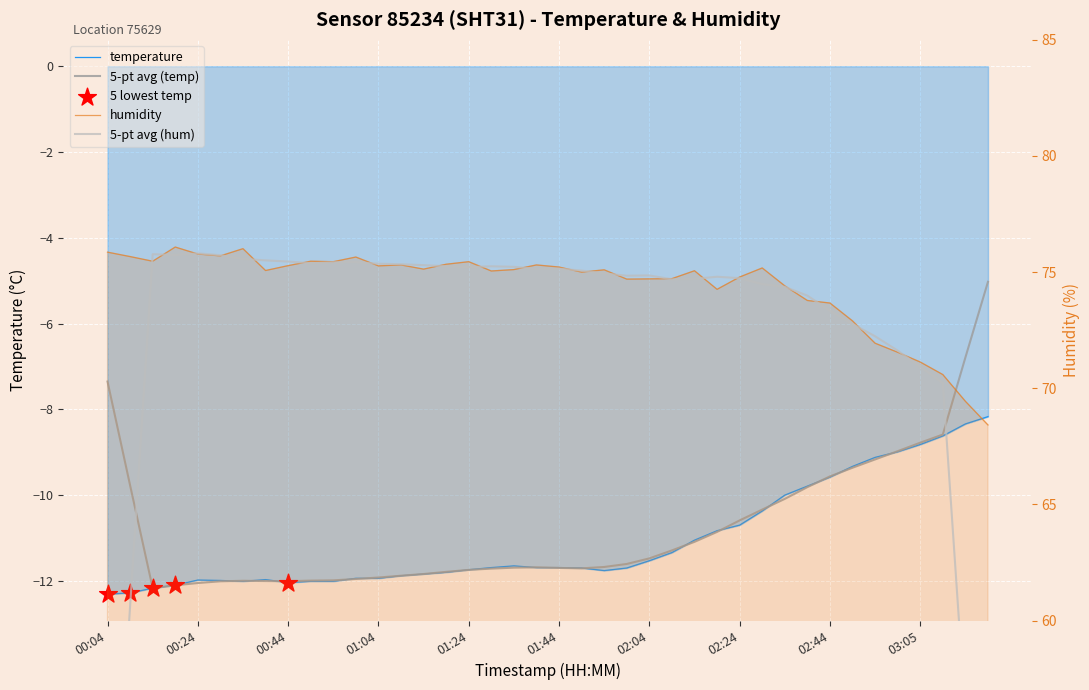

Which series has the largest total across all categories?

humidity